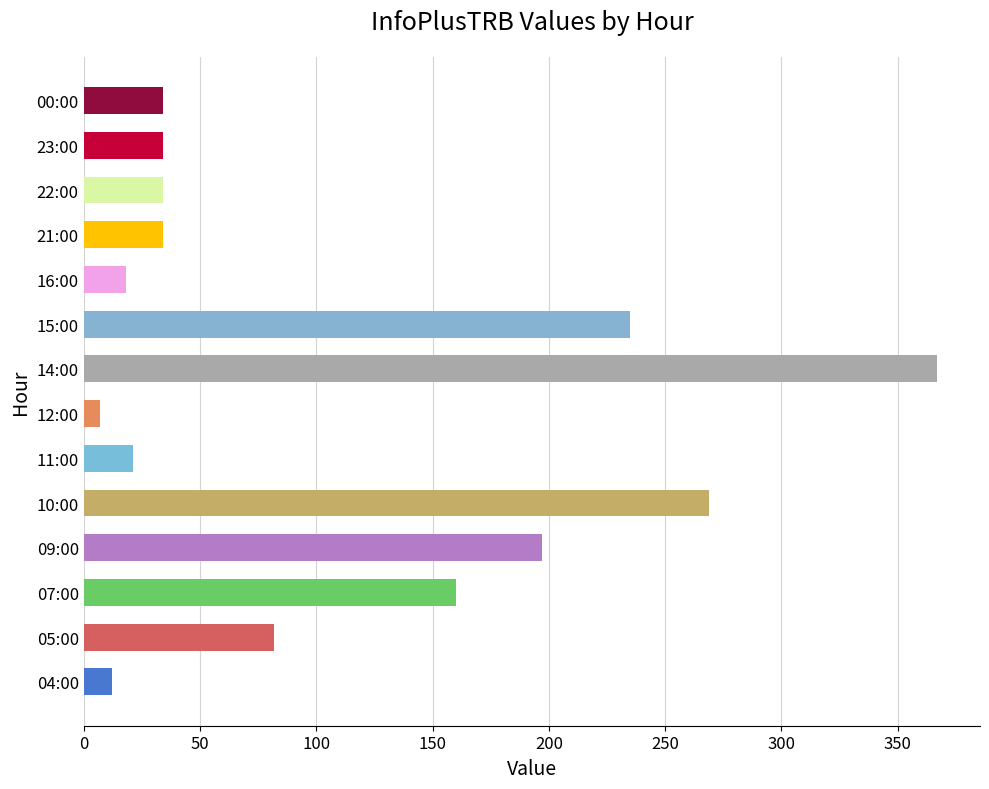

Which label corresponds to the smallest value in the chart?

12:00